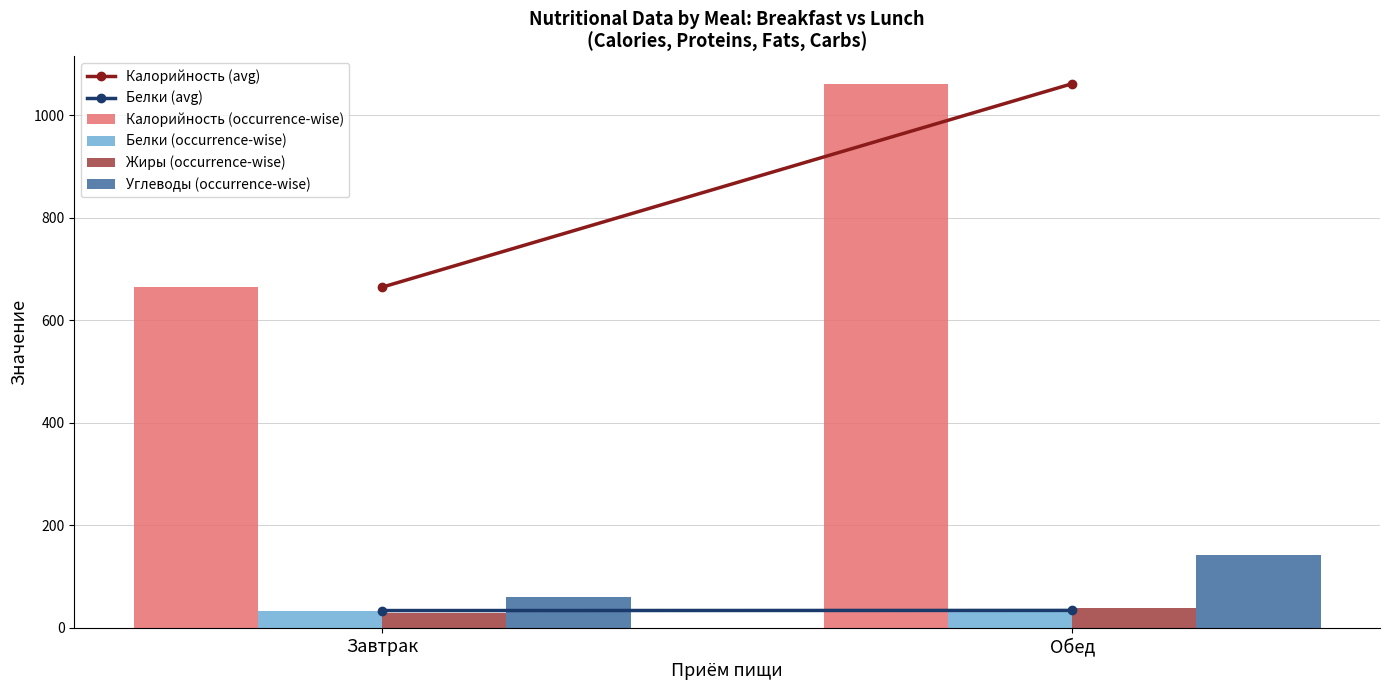

What is the sum of all Жиры (occurrence-wise) values?

66.3